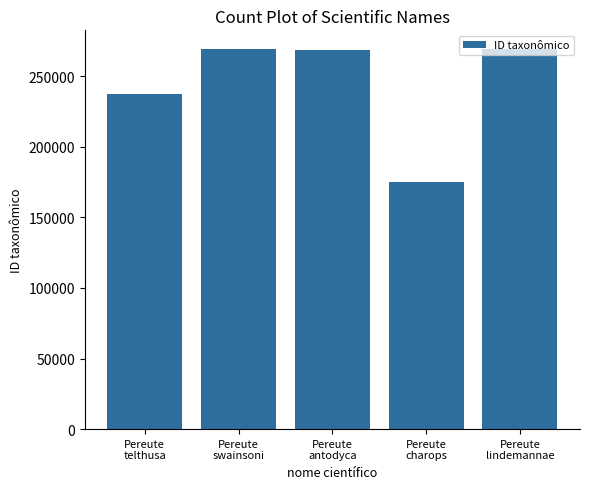

Where is the data nearest to the value 221826?

Pereute
telthusa